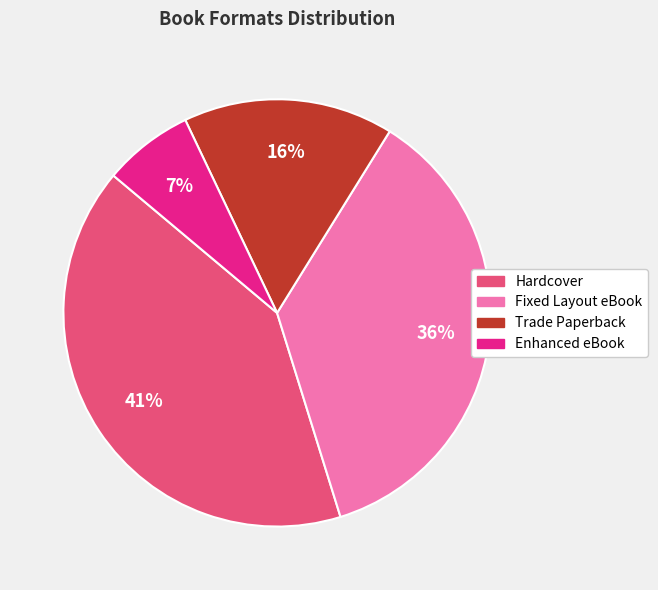

To the nearest percent, what is the difference between the largest and smallest slice percentages?

34%